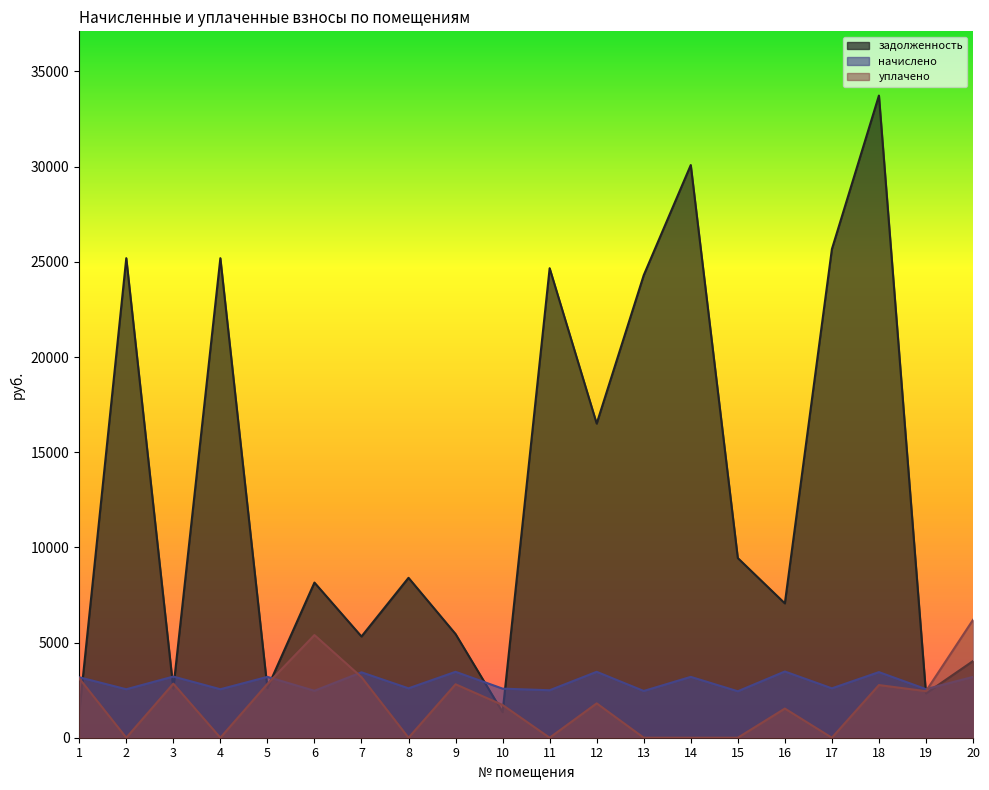

Reading left to right, list all the values displayed in this chart.

задолженность: 1=1313.5	2=25192.4	3=2579.4	4=25192.4	5=2605.4	6=8150.9	7=5317.9	8=8400.9	9=5447.4	10=1341.8	11=24665.4	12=16503.6	13=24296.3	14=30085.1	15=9439.3	16=7058.5	17=25666.9	18=33735.8	19=2326.5	20=4027.5
начислено: 1=3175.5	2=2546.8	3=3212.8	4=2546.8	5=3196.8	6=2466.9	7=3436.6	8=2594.7	9=3463.2	10=2578.8	11=2493.5	12=3463.2	13=2456.2	14=3196.8	15=2440.3	16=3479.2	17=2594.7	18=3447.2	19=2552.1	20=3196.8
уплачено: 1=3118.3	2=0.0	3=2841.4	4=0.0	5=2827.2	6=5393.4	7=3182.4	8=0.0	9=2808.3	10=1719.2	11=0.0	12=1805.6	13=0.0	14=0.0	15=0.0	16=1531.7	17=0.0	18=2766.4	19=2445.6	20=6190.9